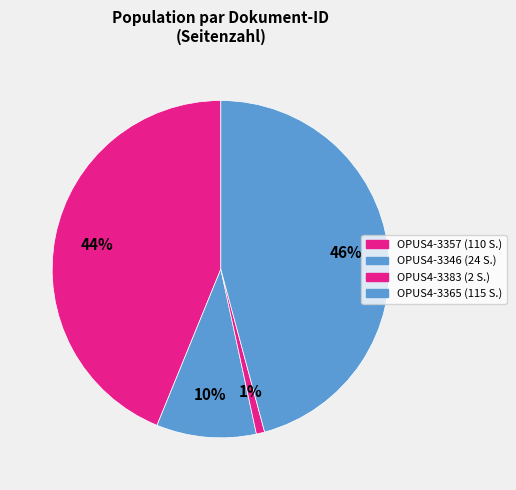

To the nearest percent, what is the combined percentage of OPUS4-3357 and OPUS4-3346?

53%